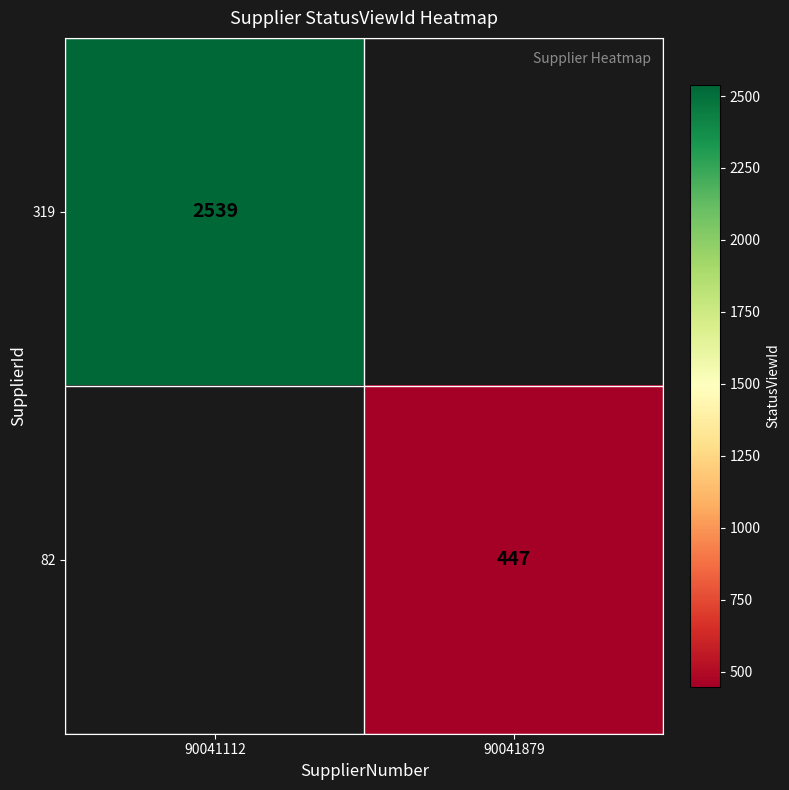

The 82 series shows 741 at 90041879. True or false?

False